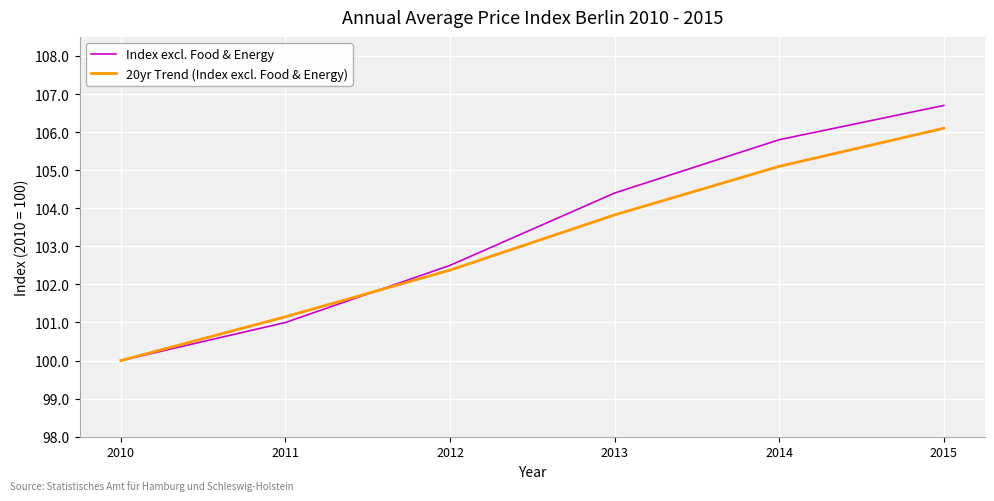

What are all the series names shown in the legend?

Index excl. Food & Energy, 20yr Trend (Index excl. Food & Energy)